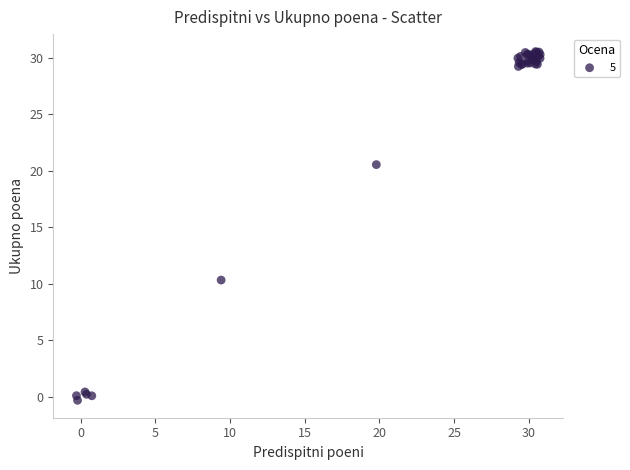

What Y value in the scatter plot is closest to 15?

10.3